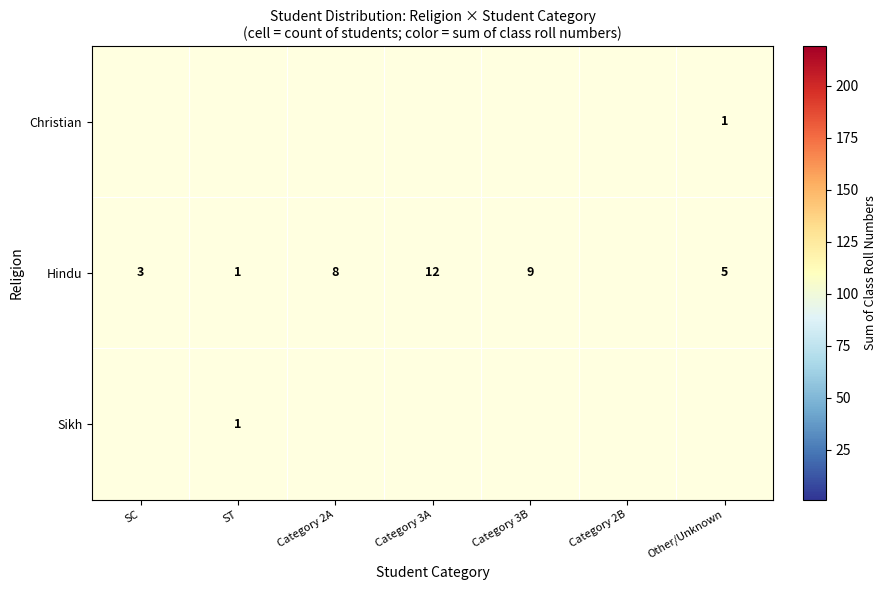

Is the value of Sikh at ST greater than the value of Hindu at Category 2A?

No